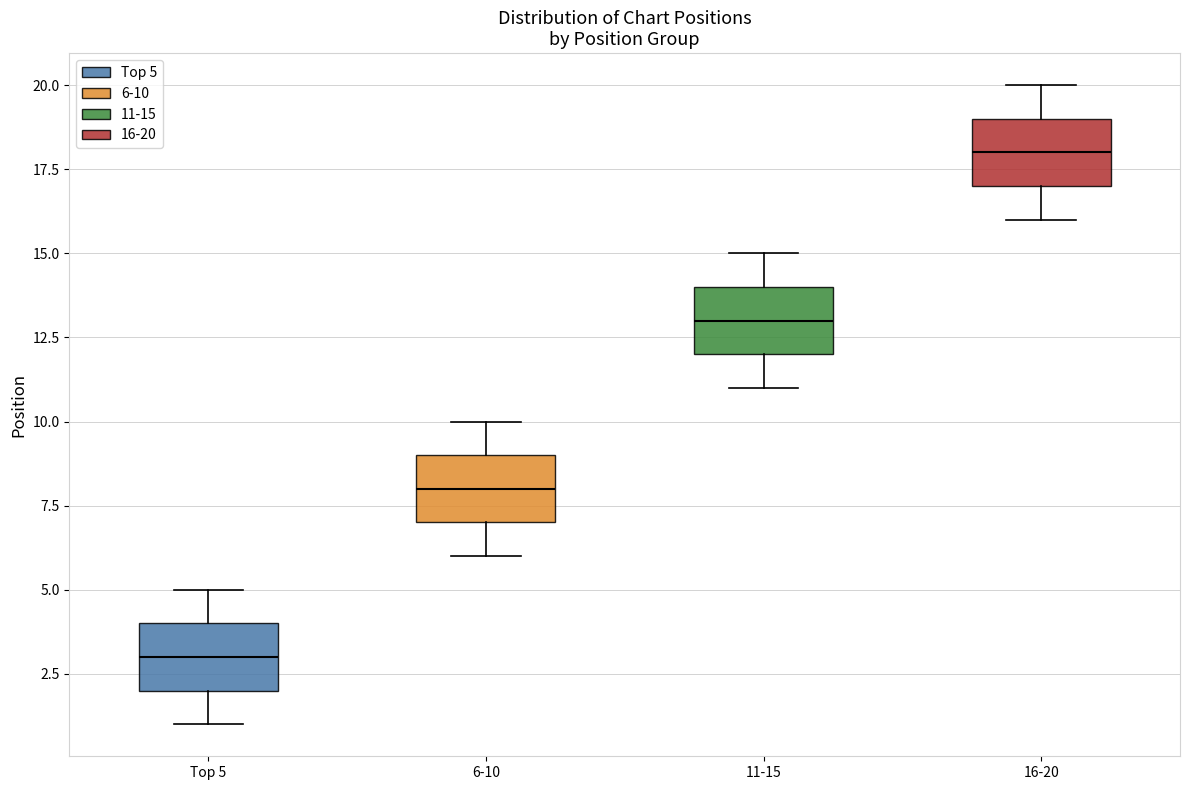

Reading left to right, read every box against the y-axis: the position of its median line, the range the box covers, and the ends of its whiskers. The values are not printed on the chart, so give them approximately, as read against the axis.

Top 5: median 3, box 2 to 4, whiskers 1 to 5
6-10: median 8, box 7 to 9, whiskers 6 to 10
11-15: median 13, box 12 to 14, whiskers 11 to 15
16-20: median 18, box 17 to 19, whiskers 16 to 20